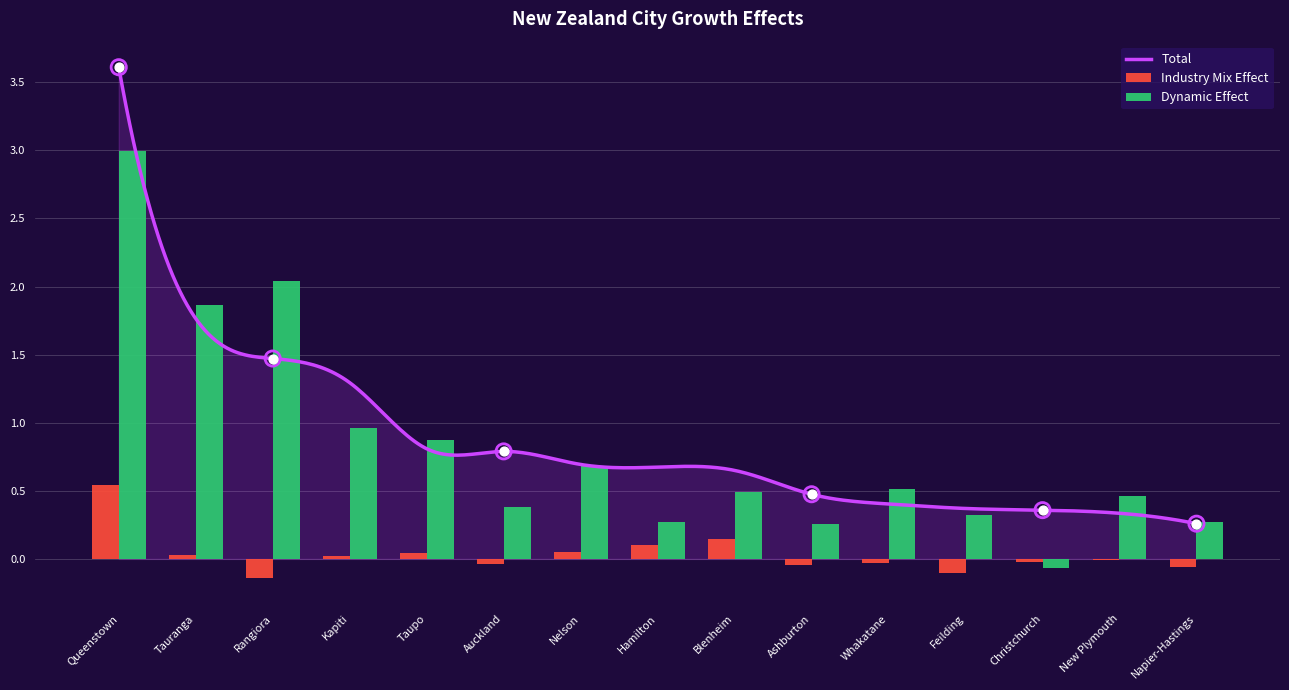

Which series has the widest spread of Y values?

Dynamic Effect